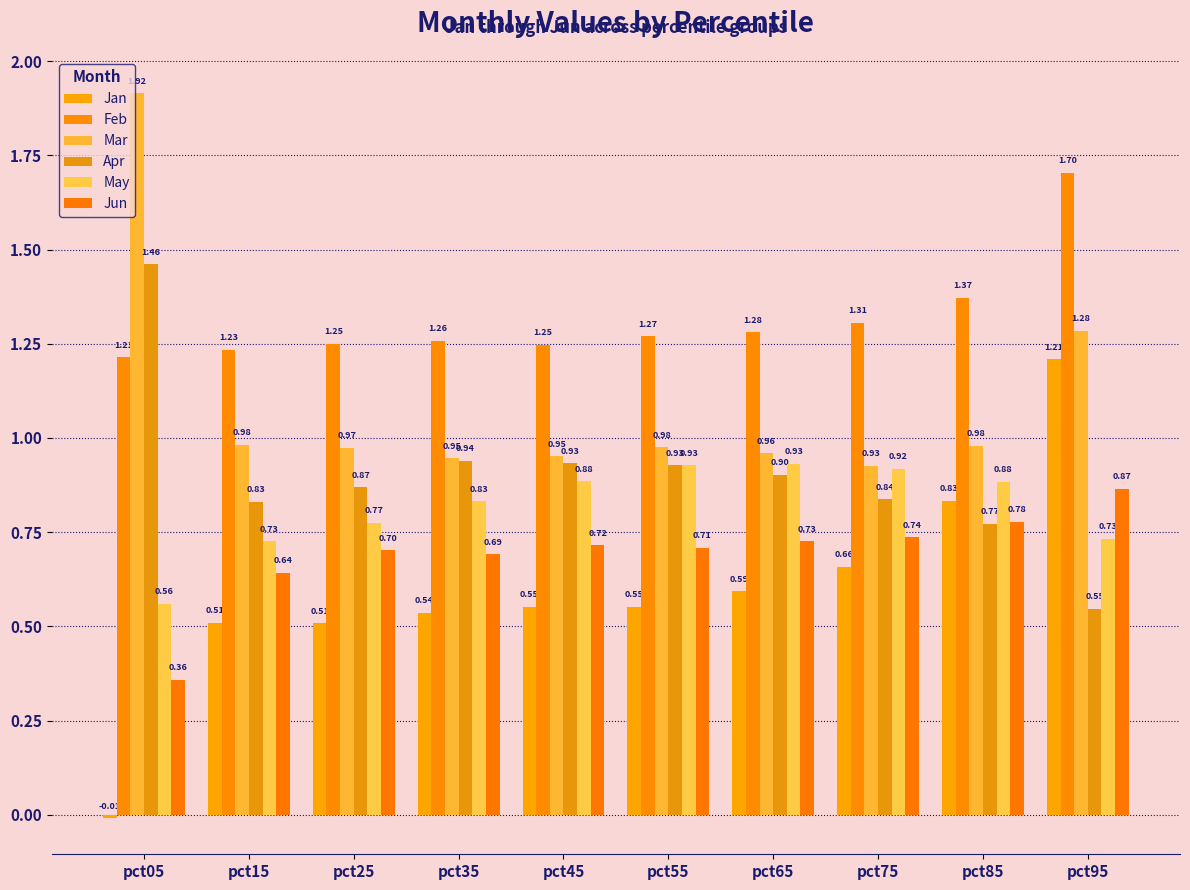

Which series has the largest range (max minus min)?

Jan